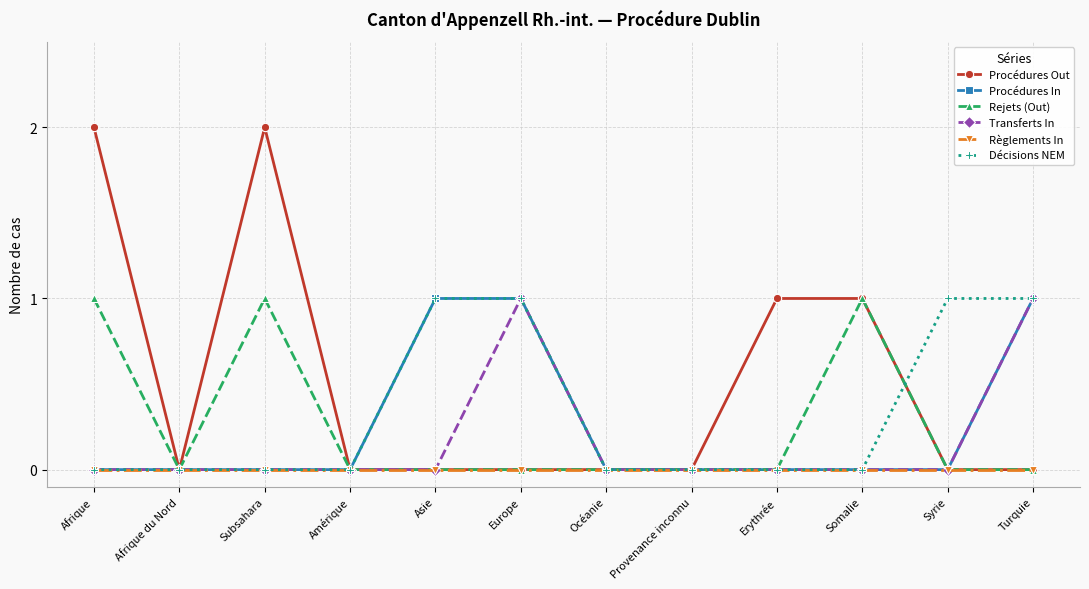

Which series changed the most between Afrique and Somalie?

Procédures Out